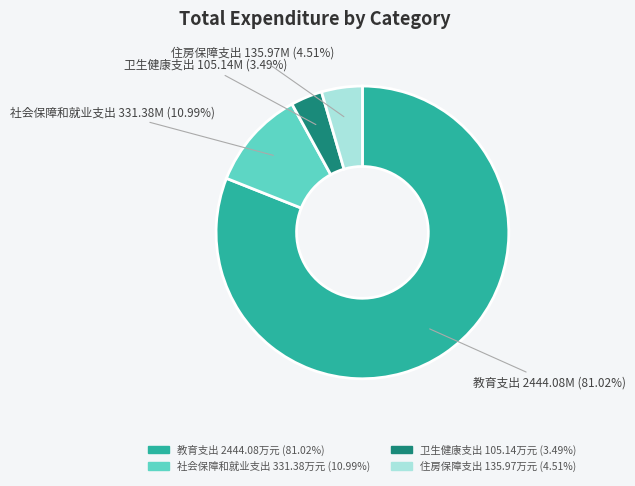

Is the sum of 住房保障支出 and 社会保障和就业支出 greater than half?

No